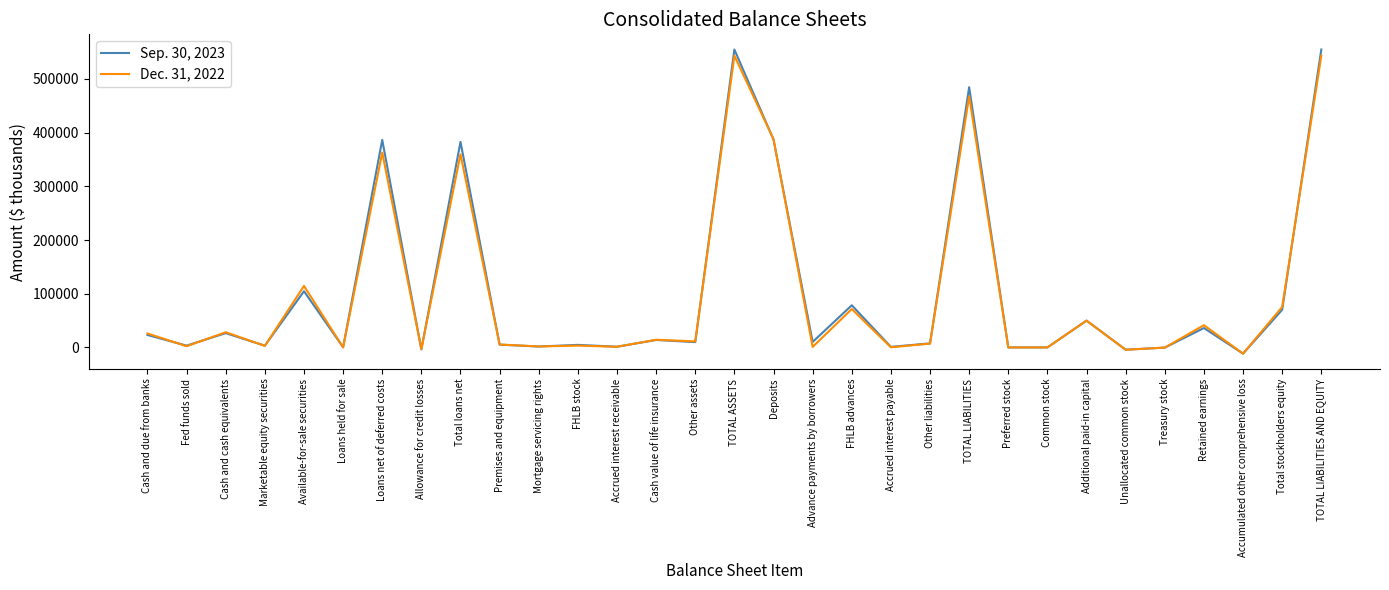

How many values in the Sep. 30, 2023 series are below 9908?

15